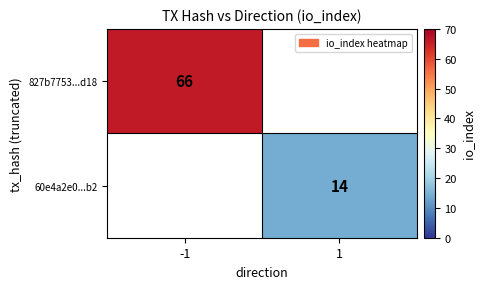

True or false: 60e4a2e0...b2 has a value of 14 at 1.

True